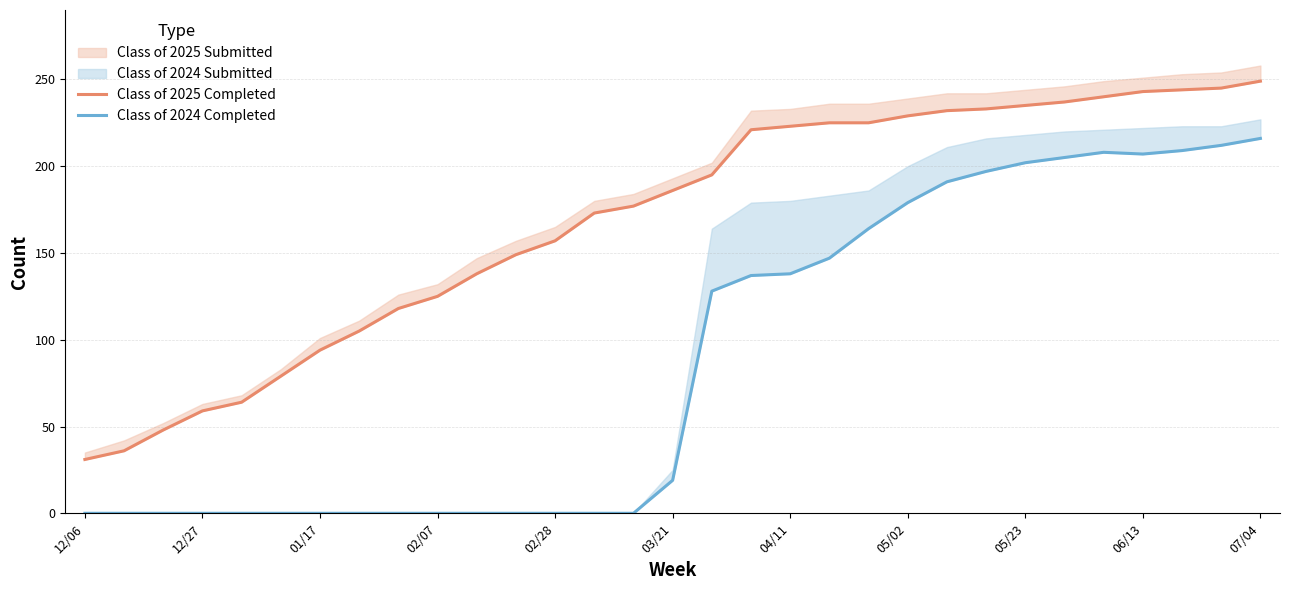

Is the value of Class of 2024 Completed at 15 greater than the value of Class of 2025 Completed at 23?

No